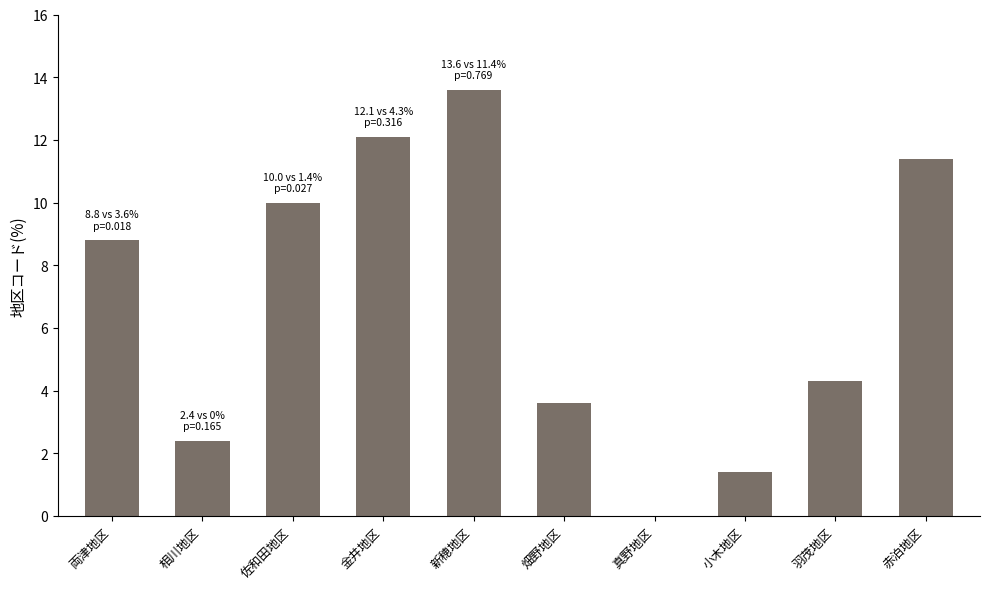

What is the difference between the values at 小木地区 and 羽茂地区?

2.9